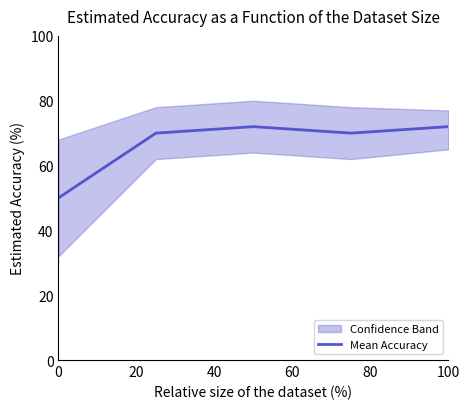

The value of Mean Accuracy at 100 is 72. True or false?

True